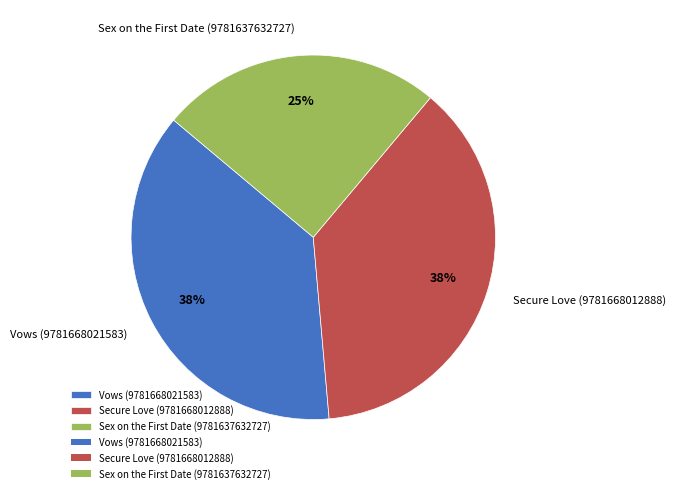

Which slice is the smallest?

Sex on the First Date (9781637632727)